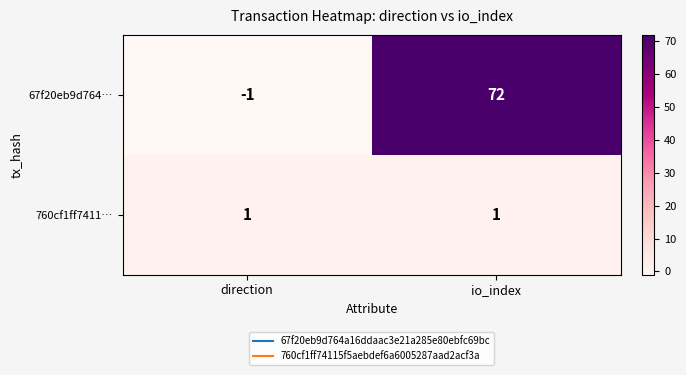

Which series changed the most between direction and io_index?

67f20eb9d764…